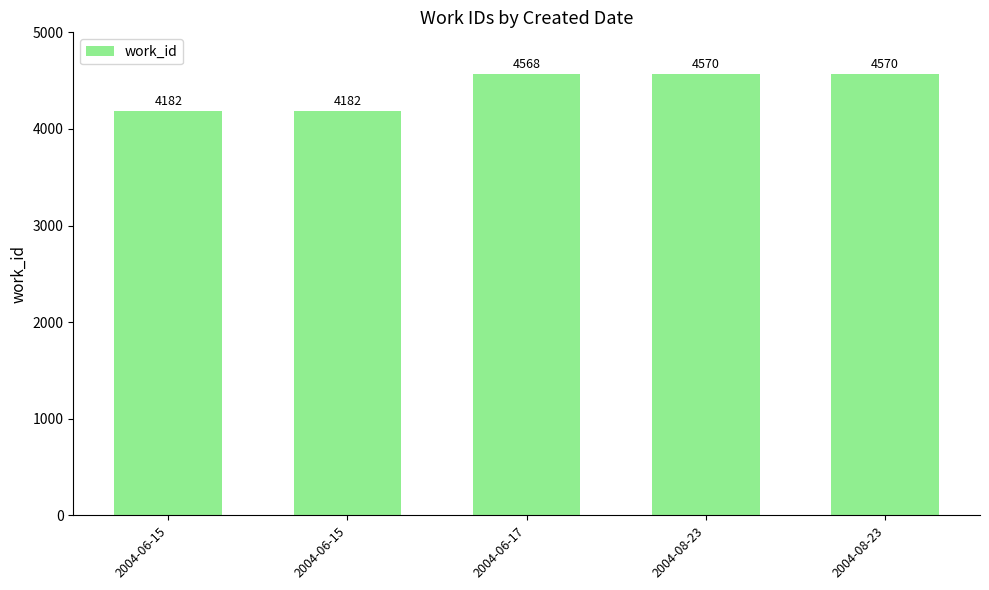

Count the number of categories in the chart.

5